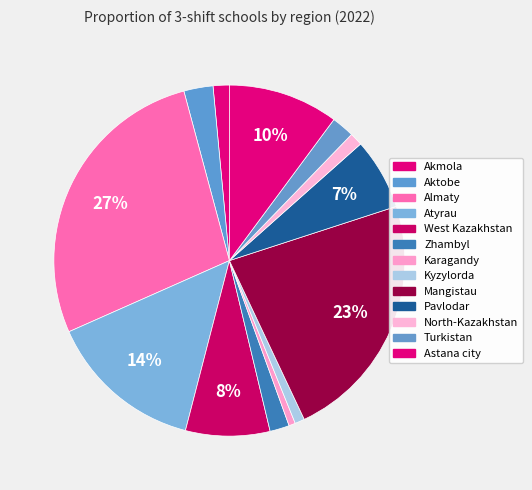

How many slices are in this pie chart?

13